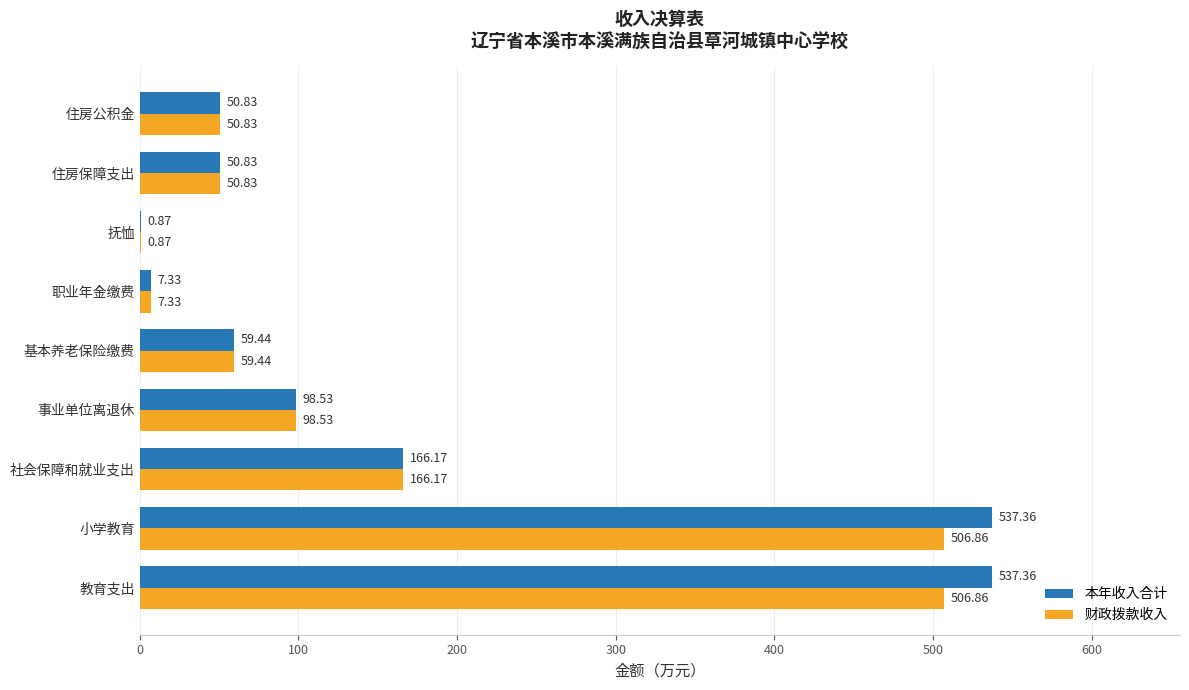

What is the sum of the 本年收入合计 values at 教育支出 and 基本养老保险缴费?

596.8